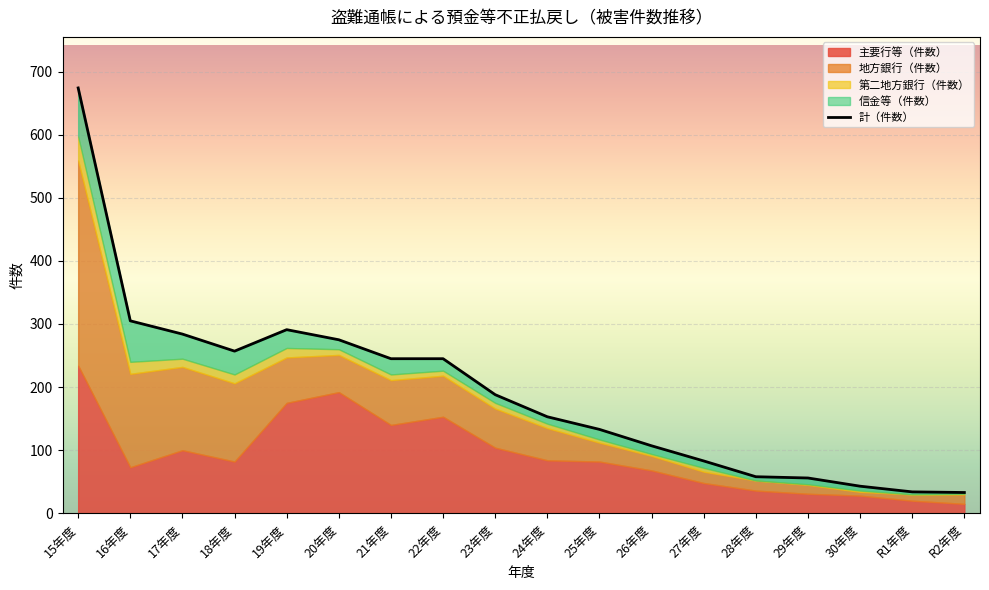

What is the difference between the 第二地方銀行（件数） values at 30年度 and 24年度?

5